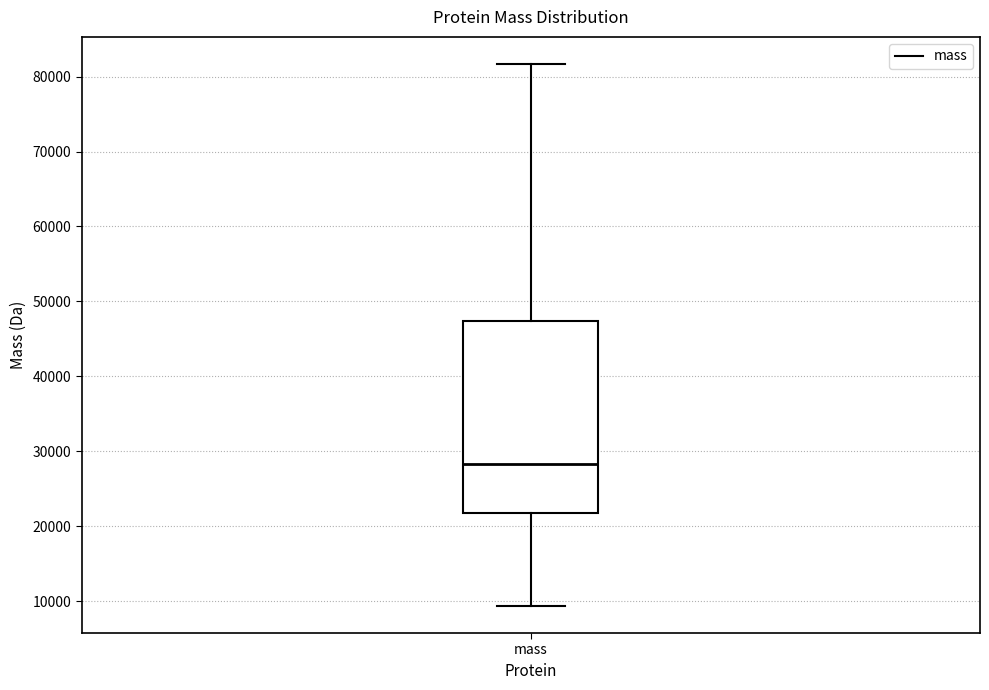

Where does the median line of the box for mass sit on the y-axis? The values are not printed on the chart, so give them approximately, as read against the axis.

28000